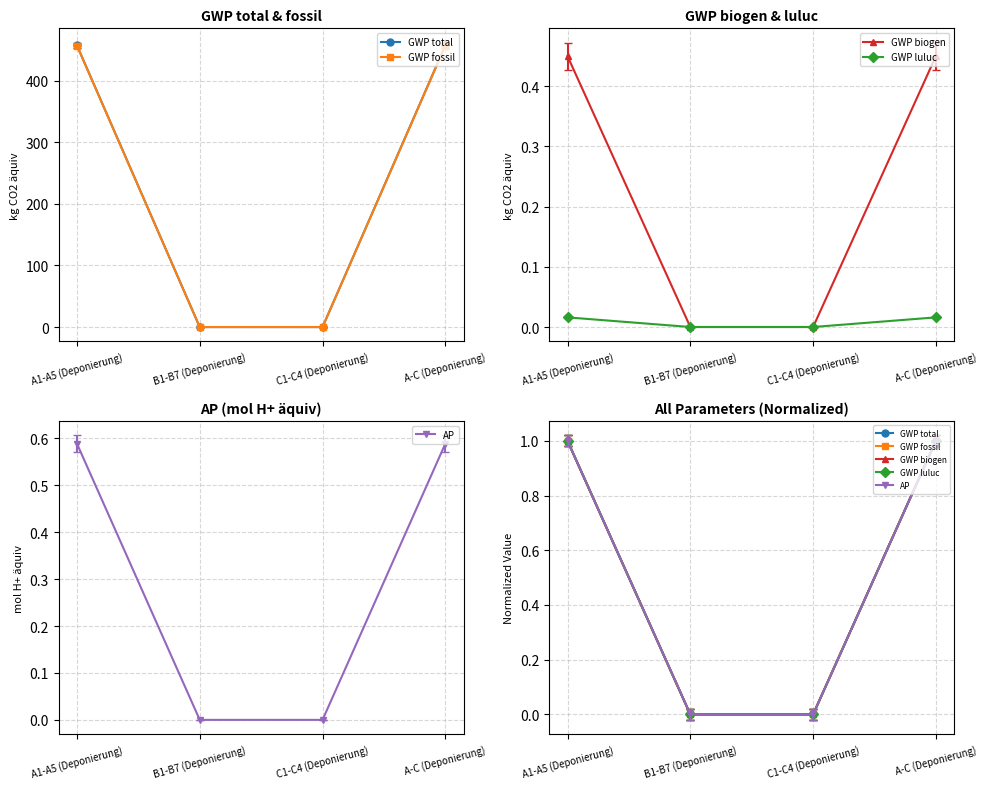

Is it true that GWP total equals 1 at A1-A5 (Deponierung)?

True